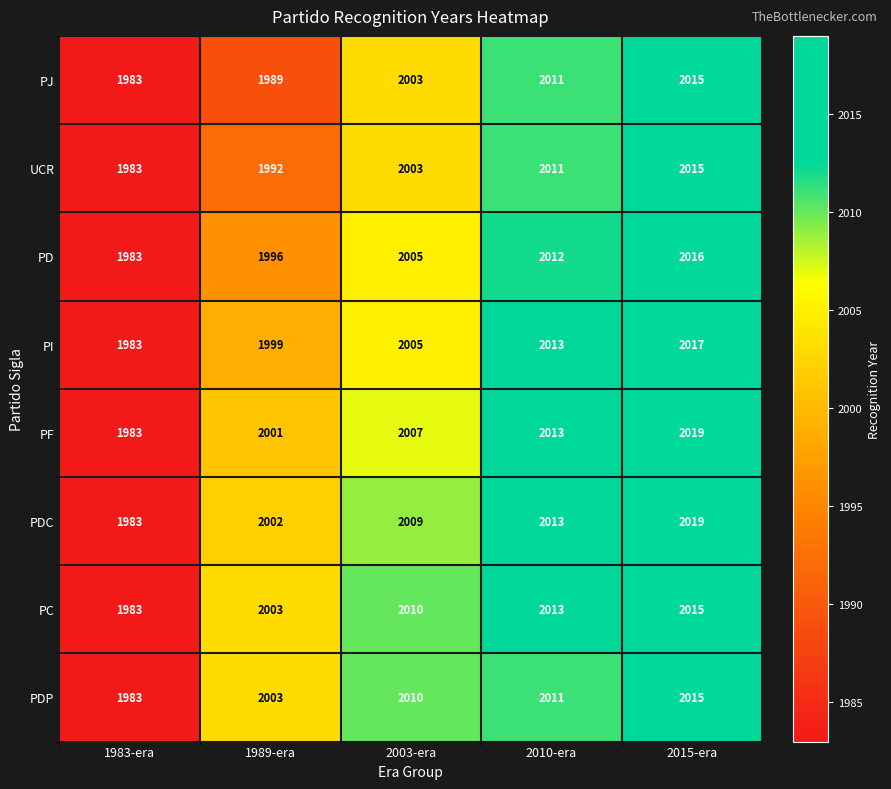

The value of PDC at 1983-era is 821. True or false?

False